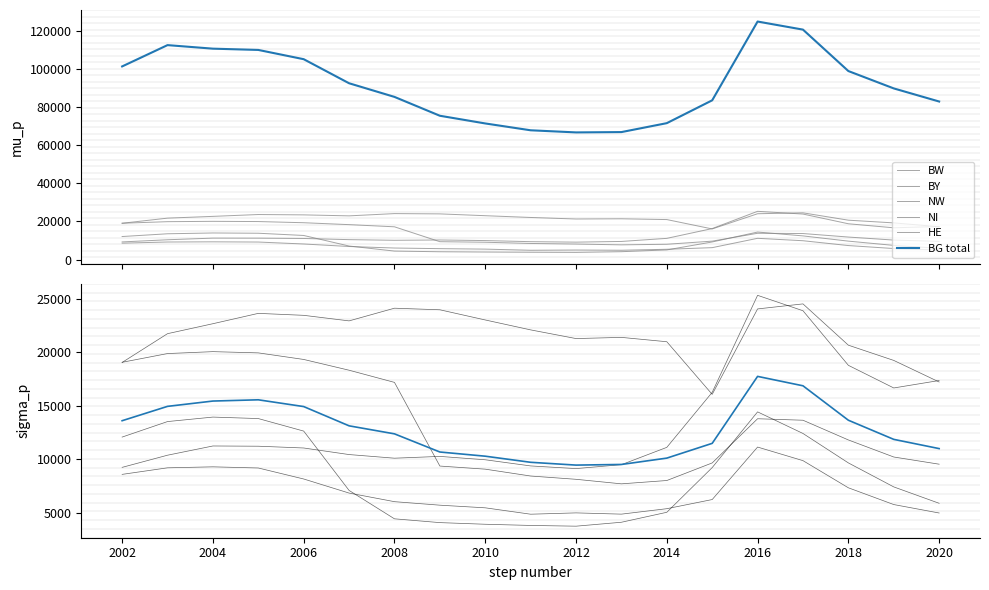

Count the number of data series in this chart.

6